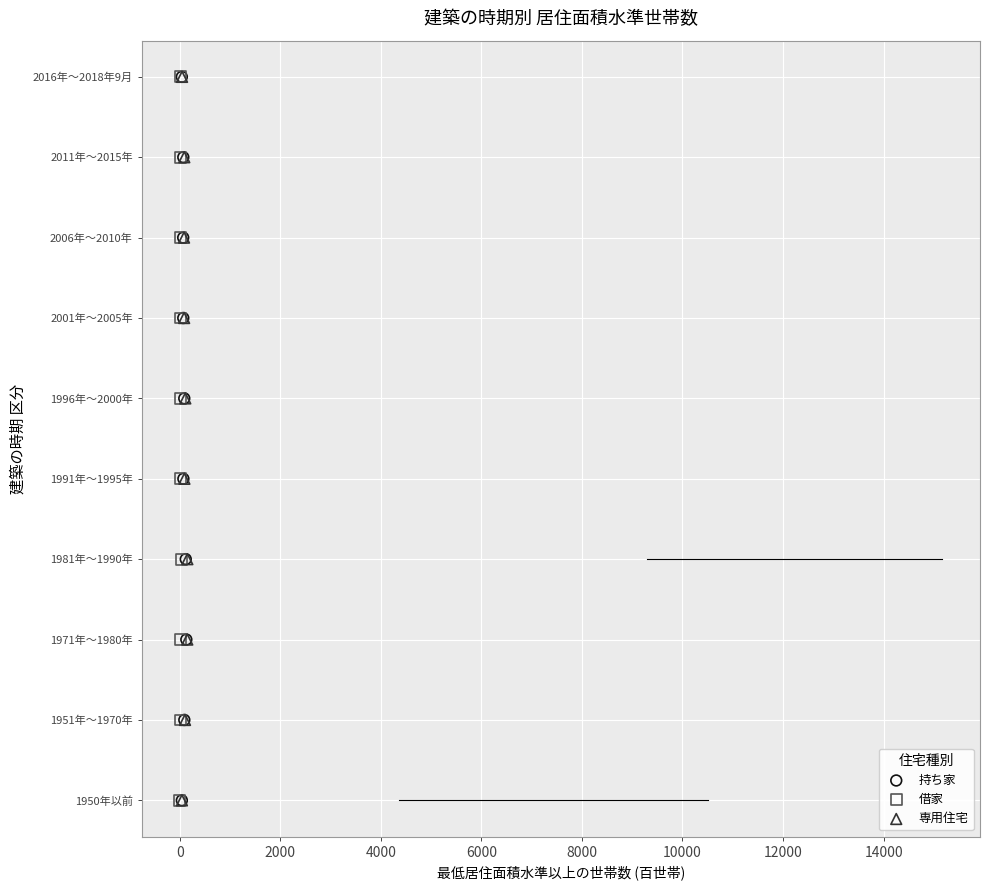

What are all the series names shown in the legend?

持ち家, 借家, 専用住宅